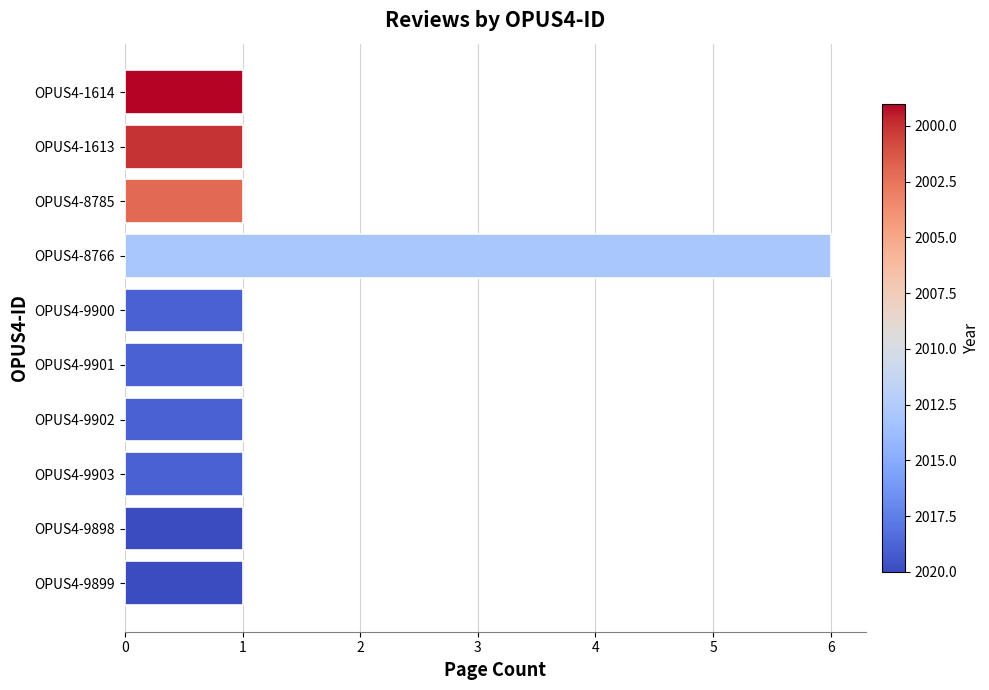

Which category has the highest value across all series?

OPUS4-8766